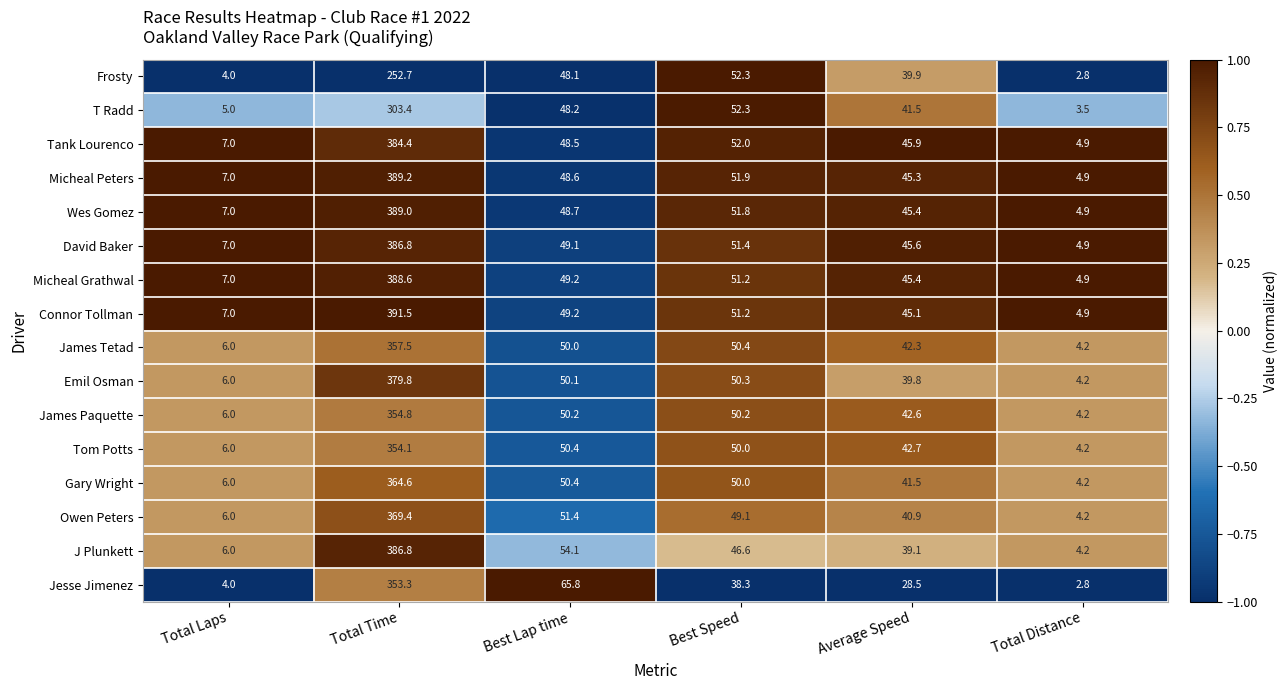

The value of Wes Gomez at Best Speed is 80.6. True or false?

False